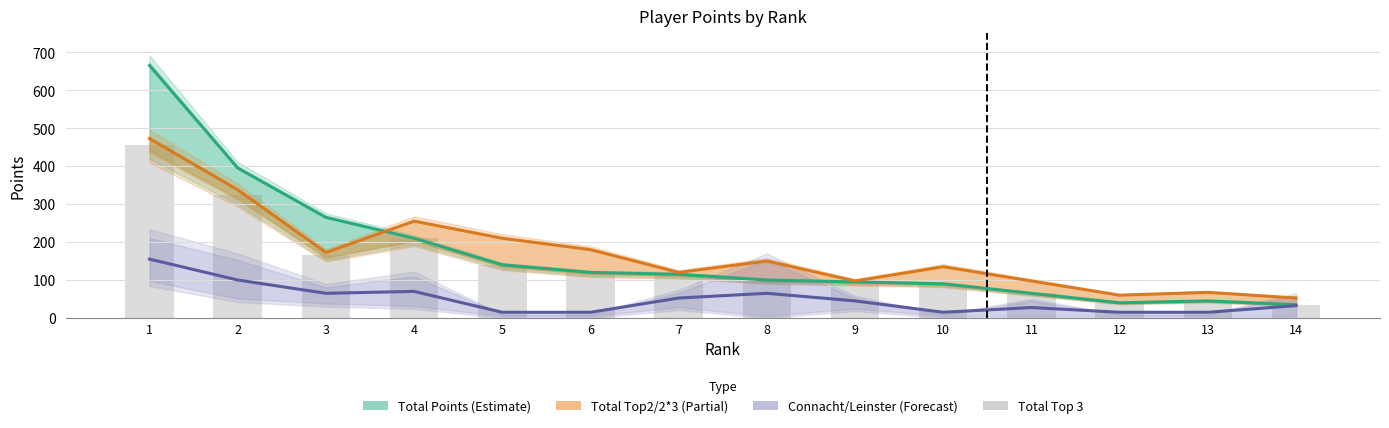

At which label does Total Top 3 reach its peak?

1